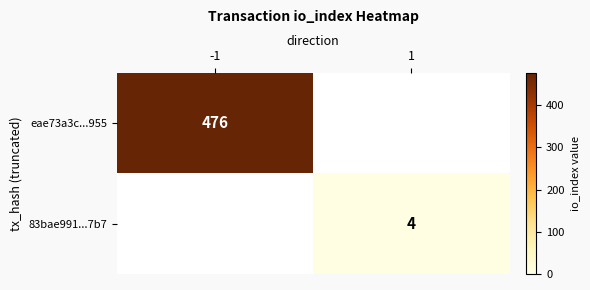

Is the value of 83bae991...7b7 at 1 greater than the value of eae73a3c...955 at -1?

No